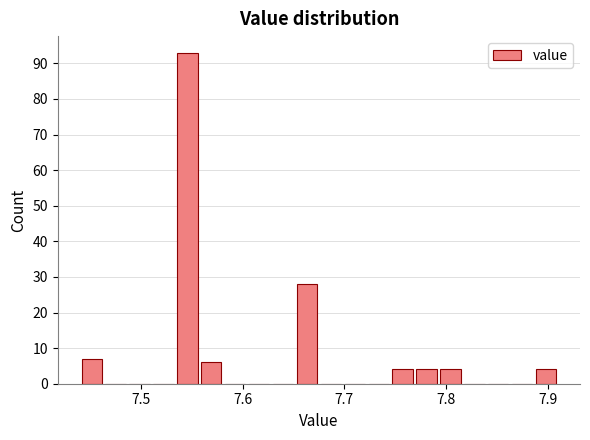

Read against the x-axis, roughly where is the centre of the tallest bar?

7.55